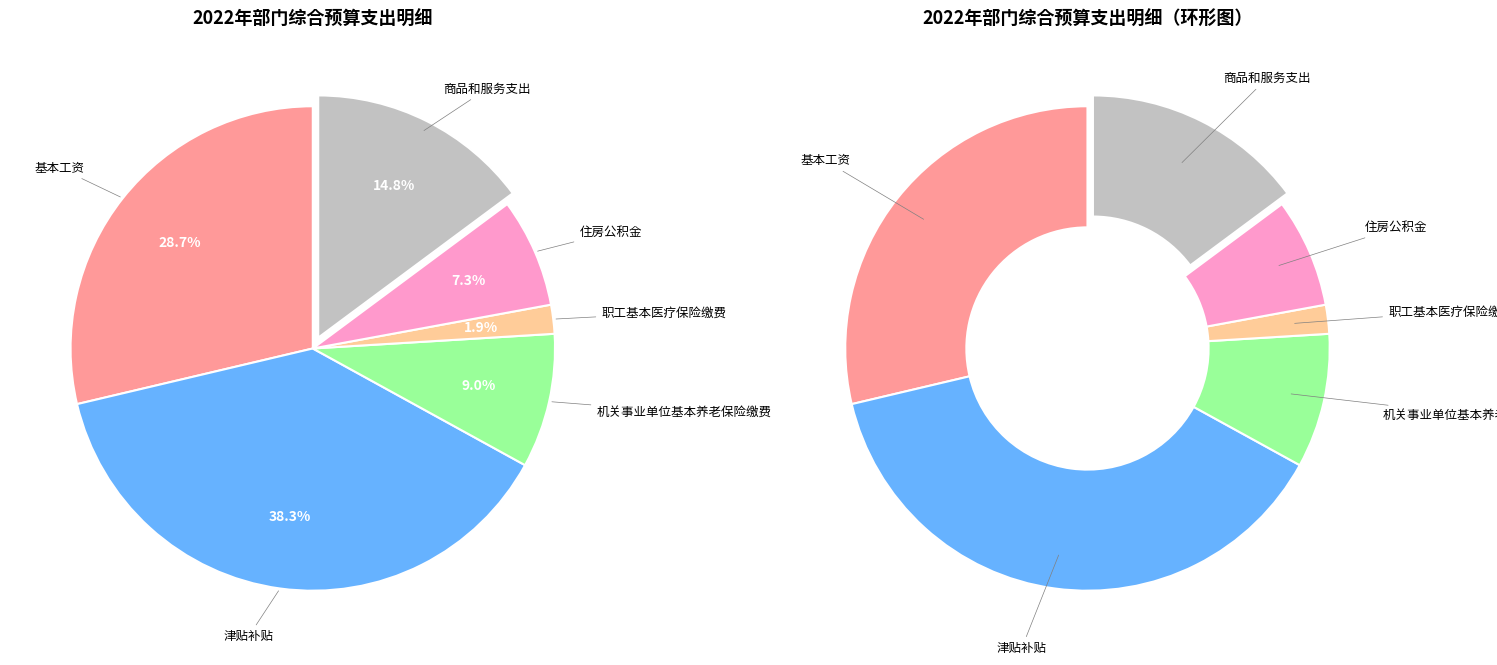

Is it true that 职工基本医疗保险缴费 is 11% of the pie?

False